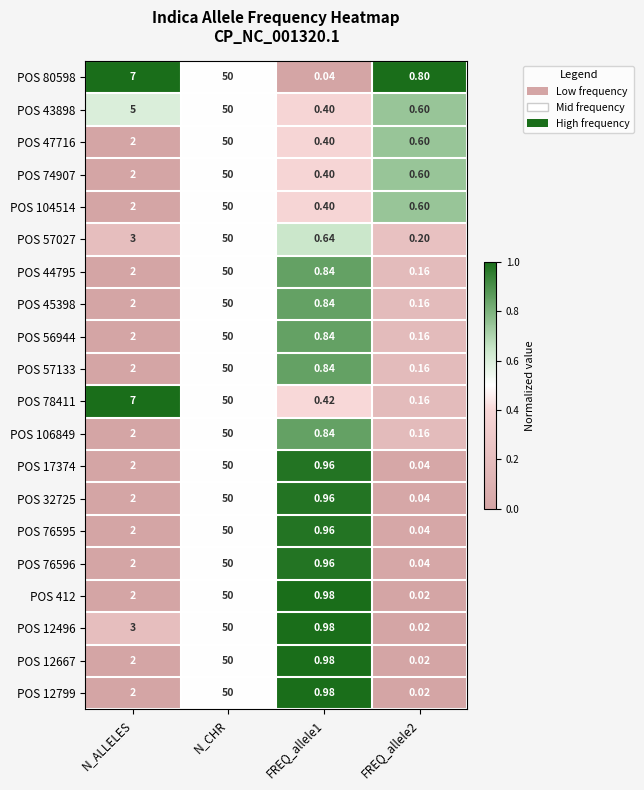

At which category is the sum across all series the highest?

N_CHR